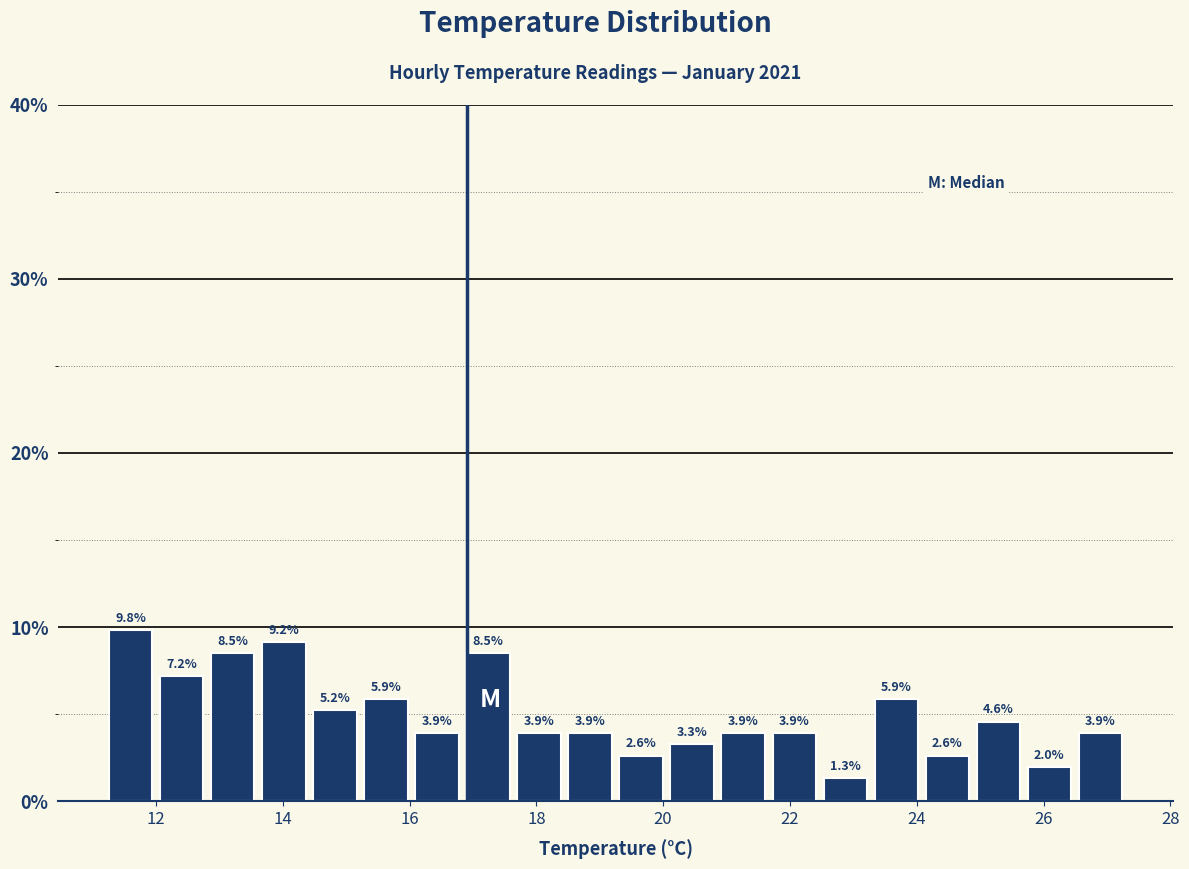

Reading left to right, transcribe this chart: for each bar, give the range it covers on the x-axis and its height. The bar edges are not printed on the chart, so give them approximately, as read against the axis.

11.2 to 12.0: 9.8
12.0 to 12.8: 7.2
12.8 to 13.6: 8.5
13.6 to 14.4: 9.2
14.4 to 15.2: 5.2
15.2 to 16.0: 5.9
16.0 to 16.8: 3.9
16.8 to 17.6: 8.5
17.6 to 18.4: 3.9
18.4 to 19.2: 3.9
19.2 to 20.0: 2.6
20.0 to 20.8: 3.3
20.8 to 21.6: 3.9
21.6 to 22.4: 3.9
22.4 to 23.2: 1.3
23.2 to 24.0: 5.9
24.0 to 24.8: 2.6
24.8 to 25.6: 4.6
25.6 to 26.4: 2.0
26.4 to 27.4: 3.9